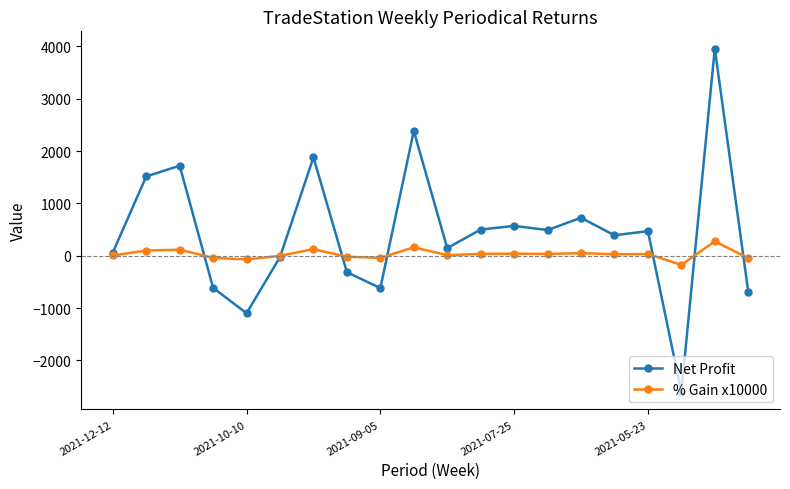

What is the value of the Net Profit point at the 4th from the left?

-615